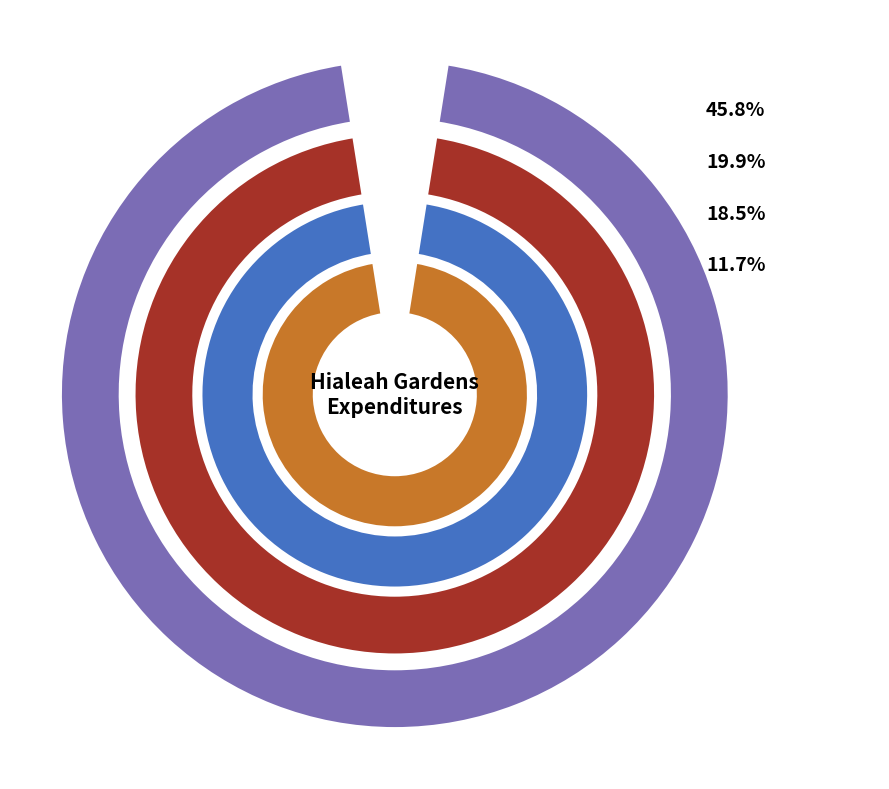

To the nearest percent, what is the combined percentage of Culture / Recreation and Physical Environment?

30%